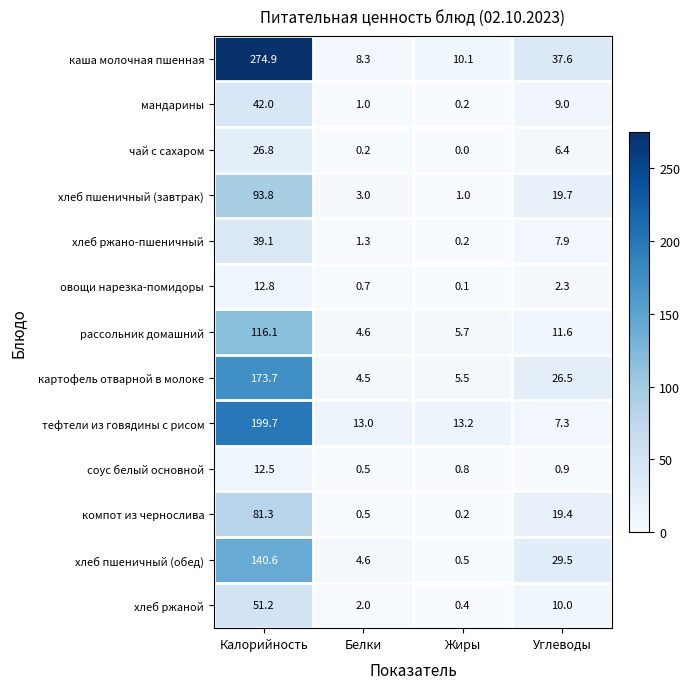

At which label does хлеб ржаной first exceed 10?

Калорийность